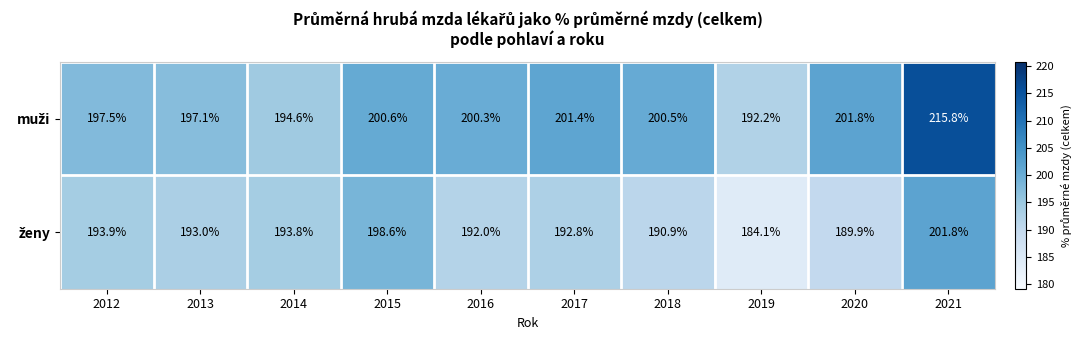

At how many categories does at least one series exceed 190?

10